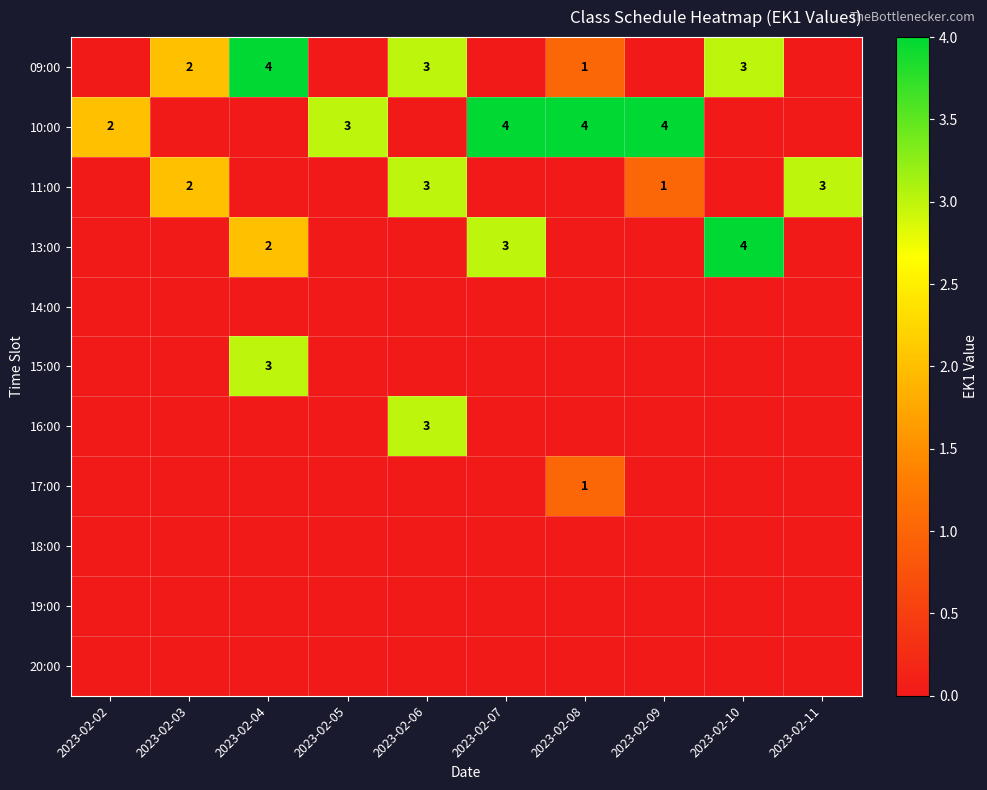

The value of 15:00 at 2023-02-04 is 4. True or false?

False